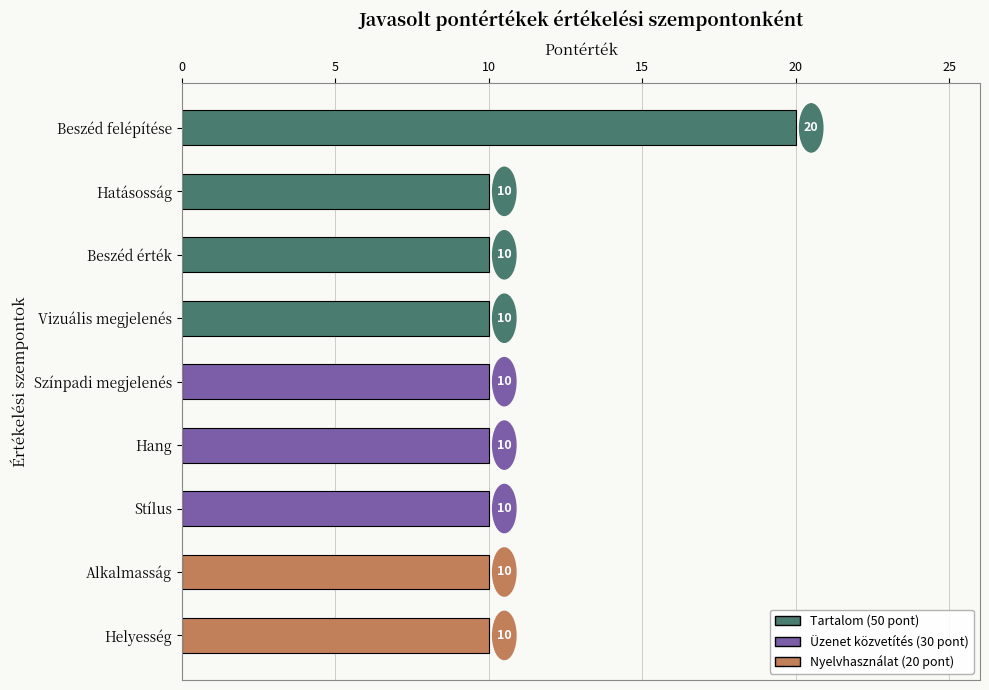

How many values exceed 10?

1